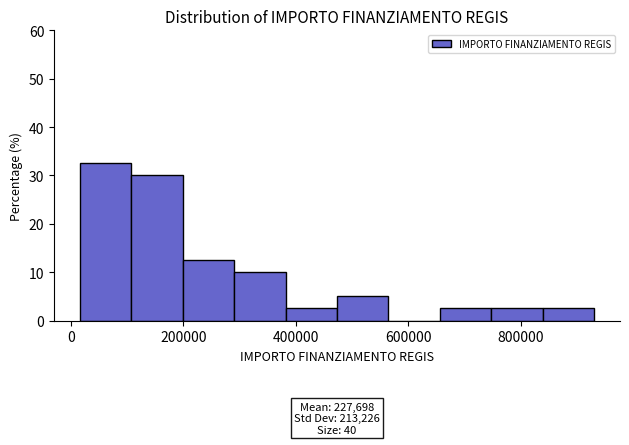

Over which range of the x-axis is the bar tallest?

20000 to 100000